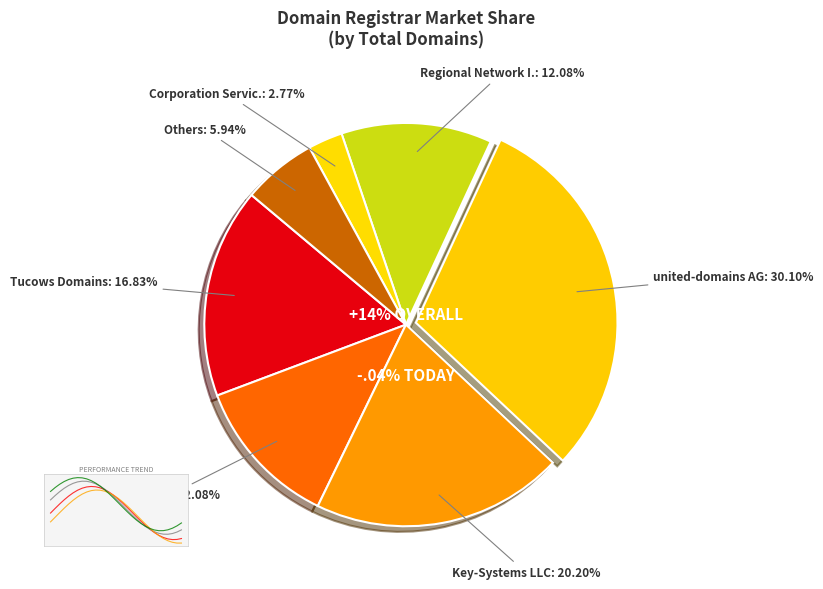

Is it true that united-domains AG is 19% of the pie?

False